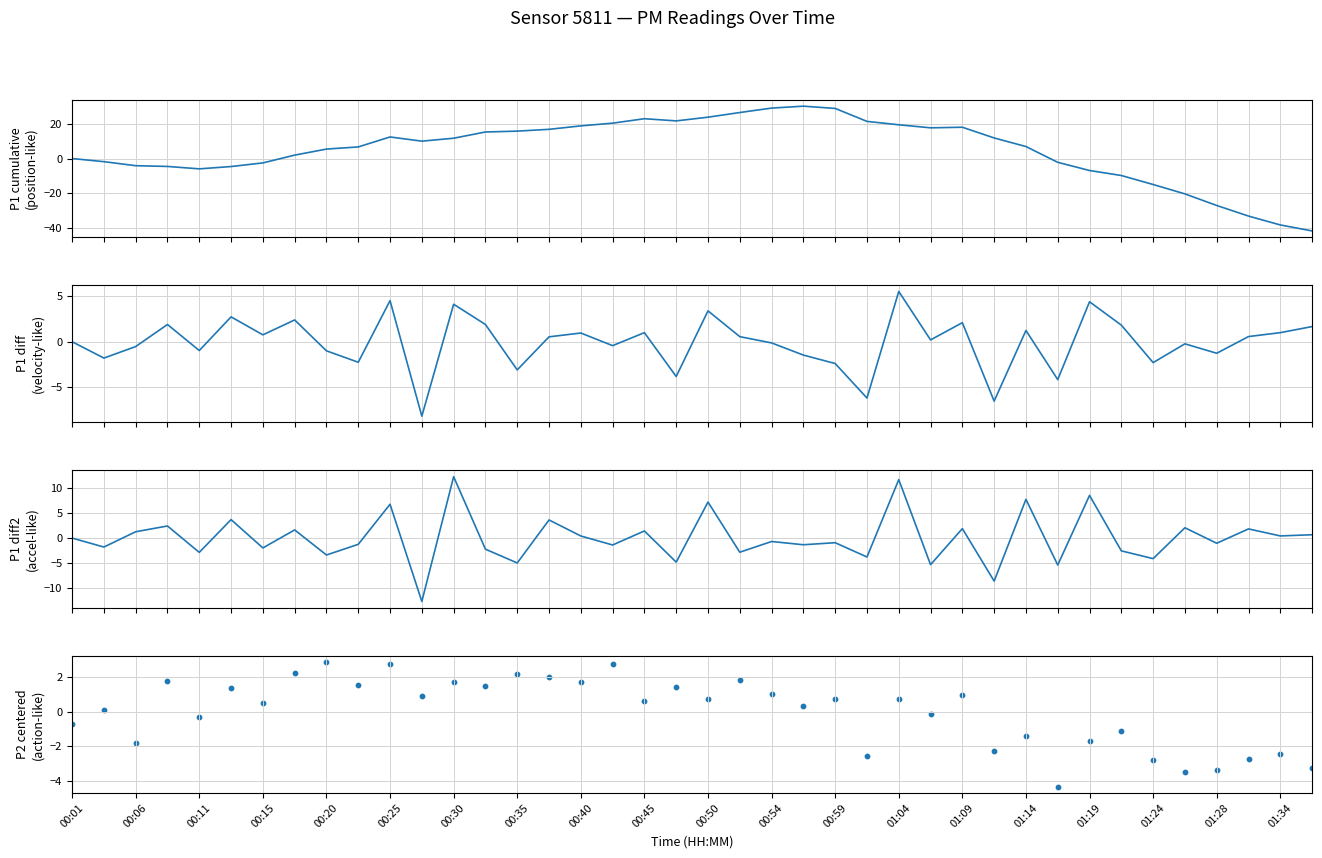

What are all the series names shown in the legend?

P1 cumulative, P1 diff (velocity), P1 diff2 (accel), P2 centered